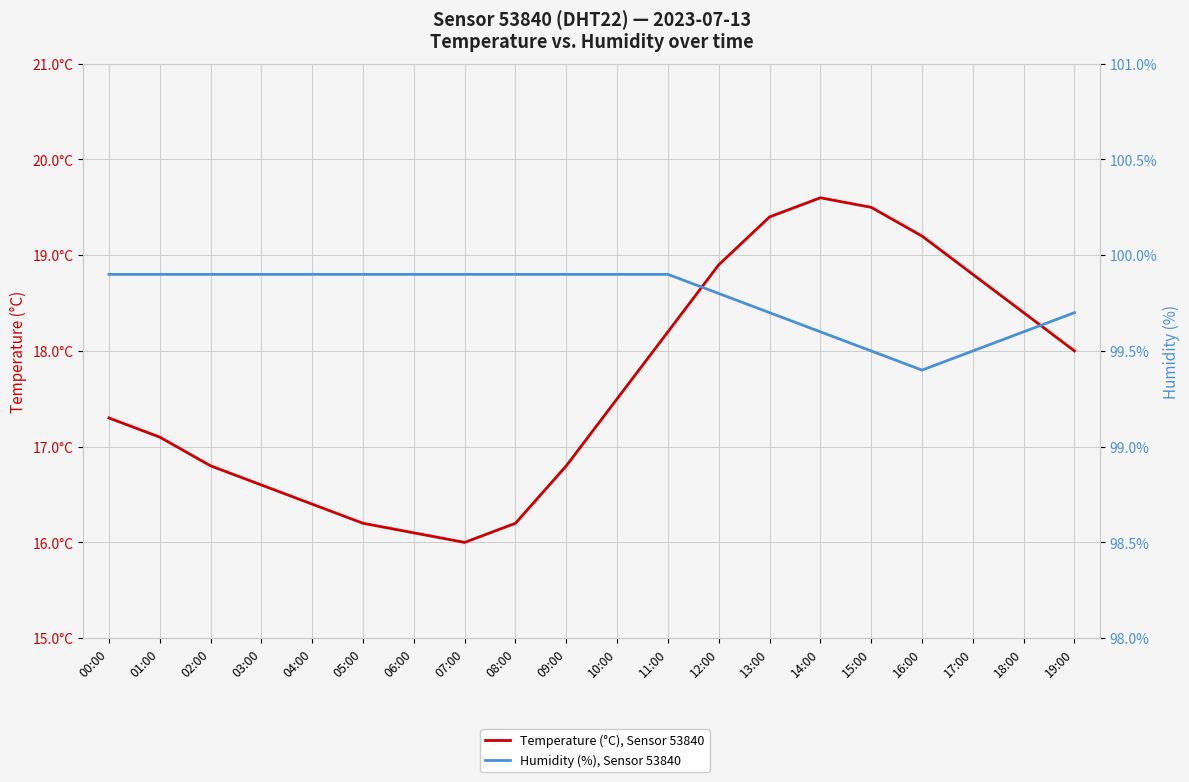

At how many categories does at least one series exceed 18?

20